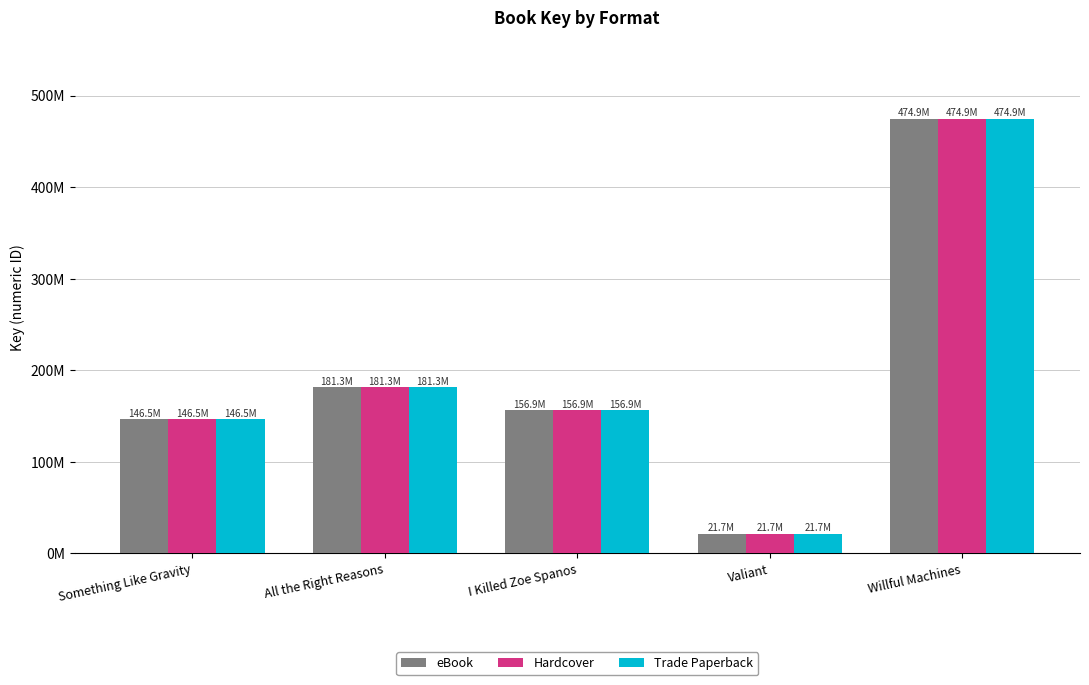

Does the chart contain any negative values?

No